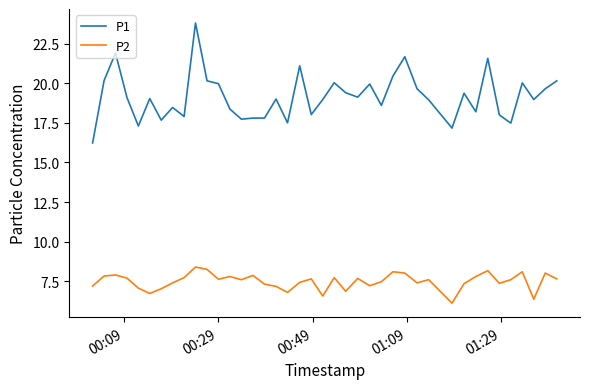

What is the difference between the maximum and minimum values in the P1 series?

7.6